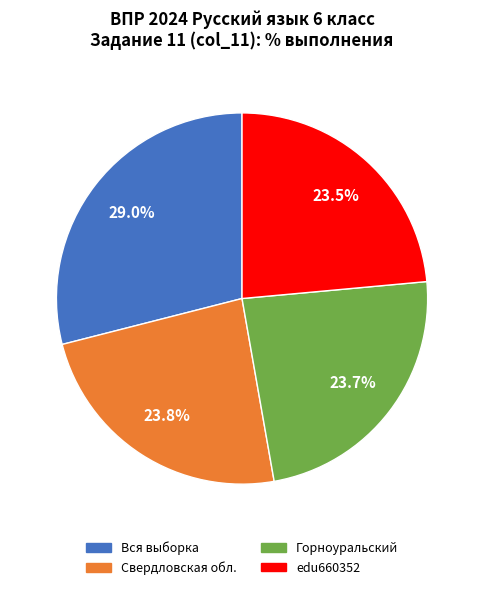

Is there any slice that represents more than half of the pie?

No